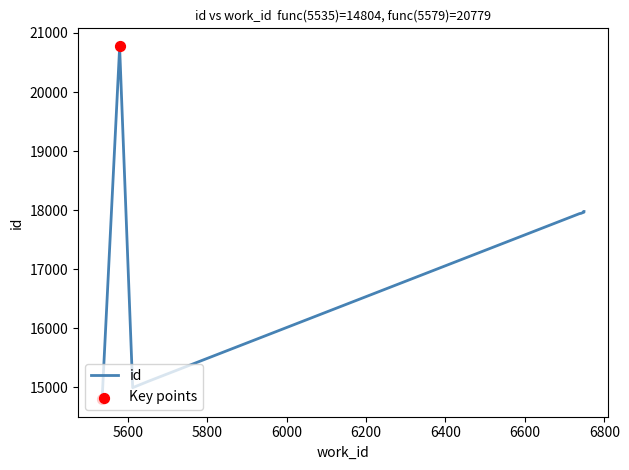

What is the change in value from 5612 to 6749?

+2981